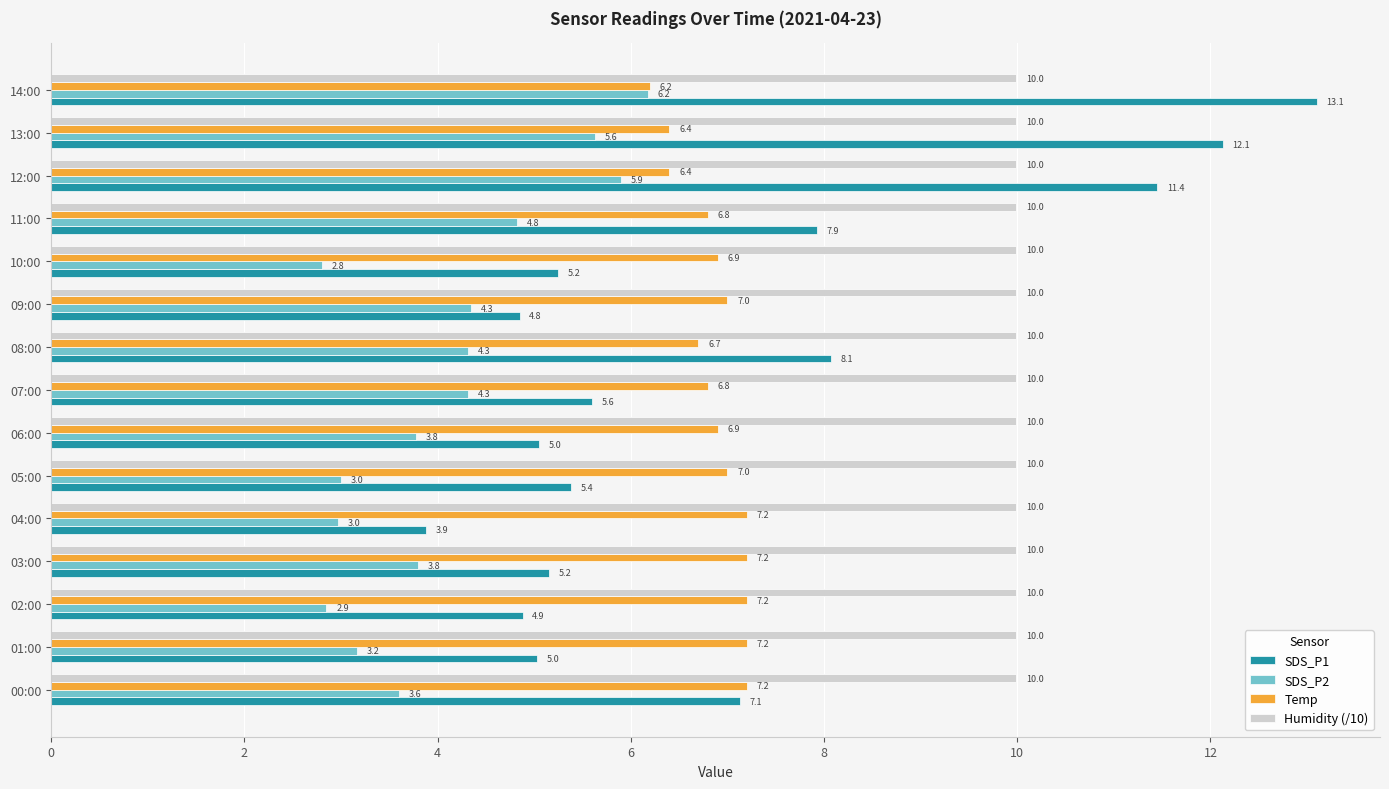

Which series has the largest range (max minus min)?

SDS_P1